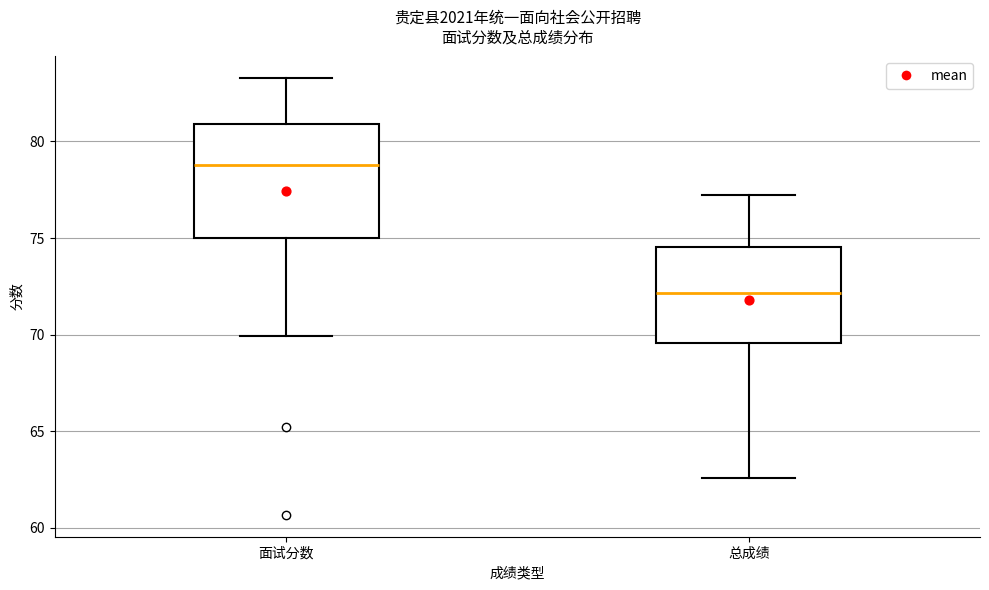

Reading left to right, transcribe this box plot: for each box, give where its median line is, the range the box spans, and where its two whiskers end, as read against the y-axis. The values are not printed on the chart, so give them approximately, as read against the axis.

面试分数: median 79.0, box 75.0 to 81.0, whiskers 70.0 to 83.5
总成绩: median 72.0, box 69.5 to 74.5, whiskers 62.5 to 77.5